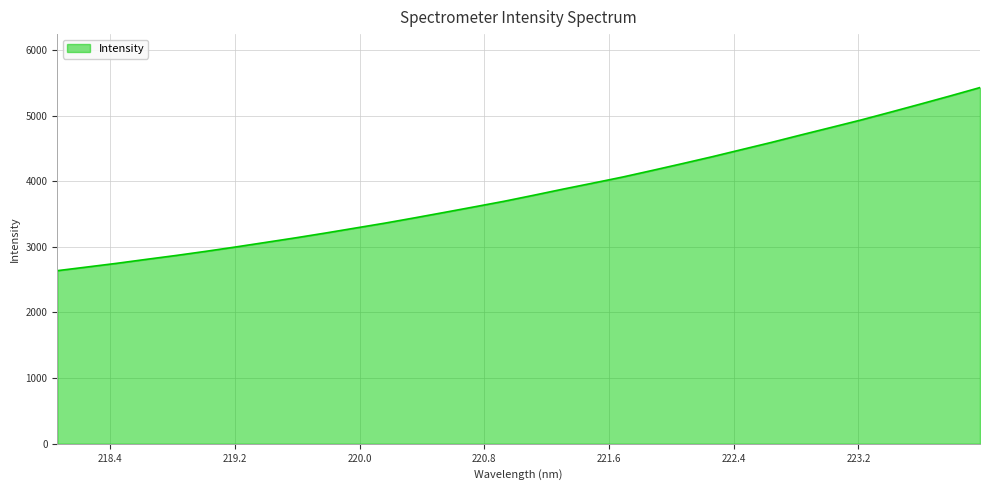

What is the greatest value displayed?

5426.3